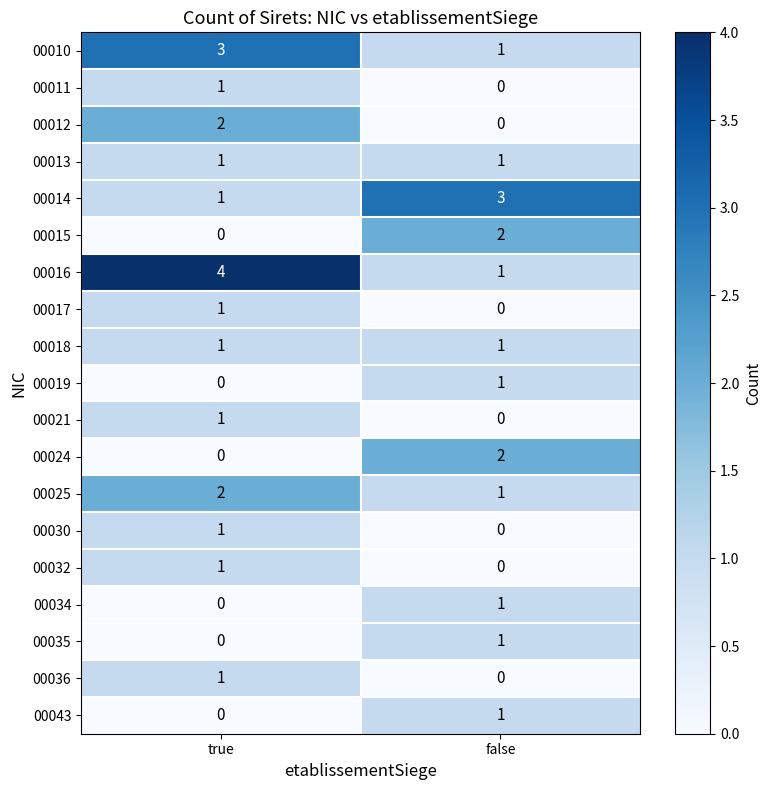

Count the number of categories in the chart.

2